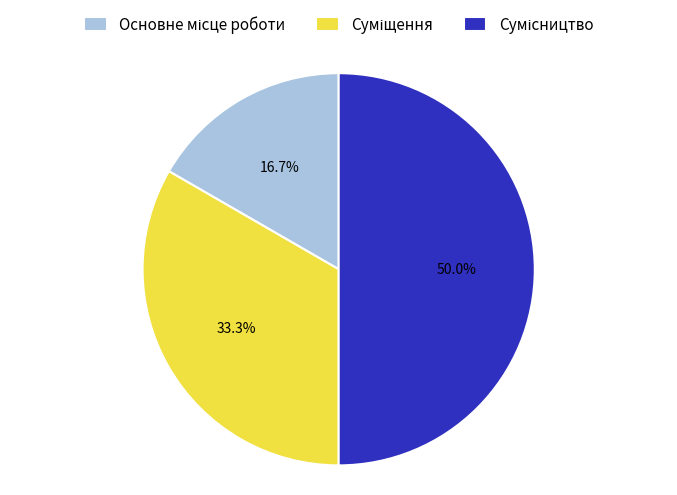

True or false: Сумісництво accounts for 50% of the total.

True